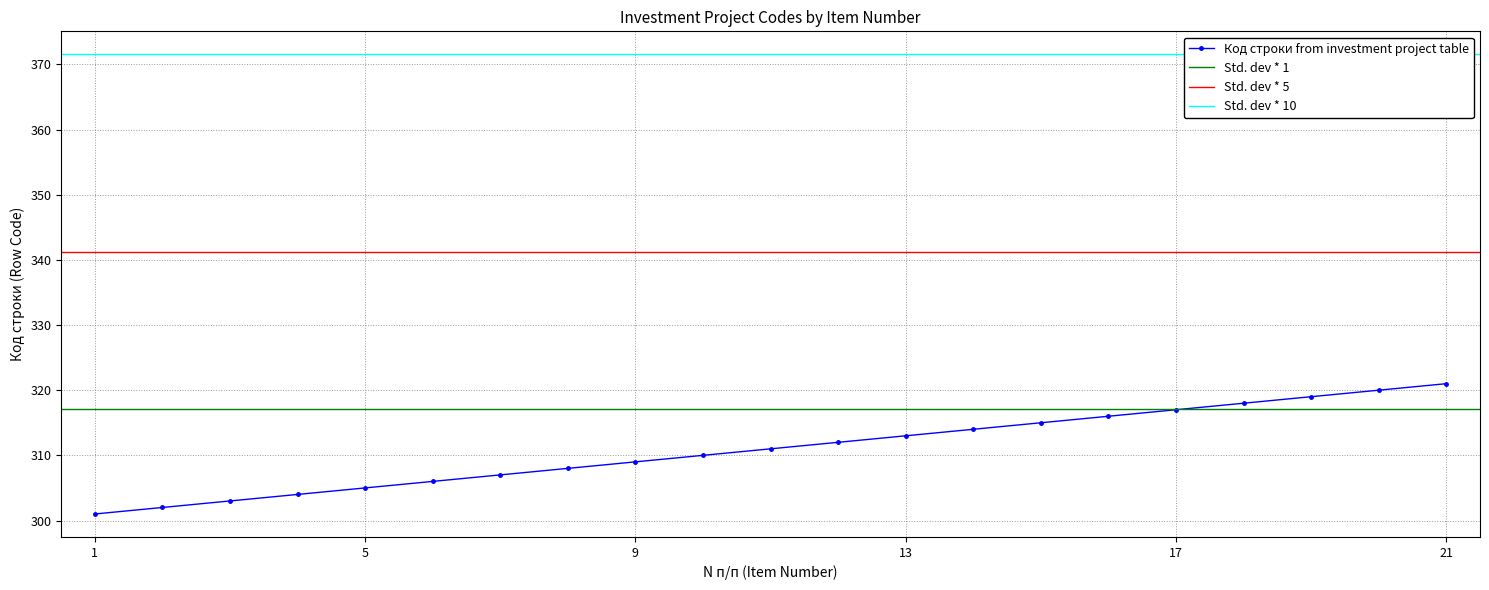

Which category has the lowest value across all series?

1